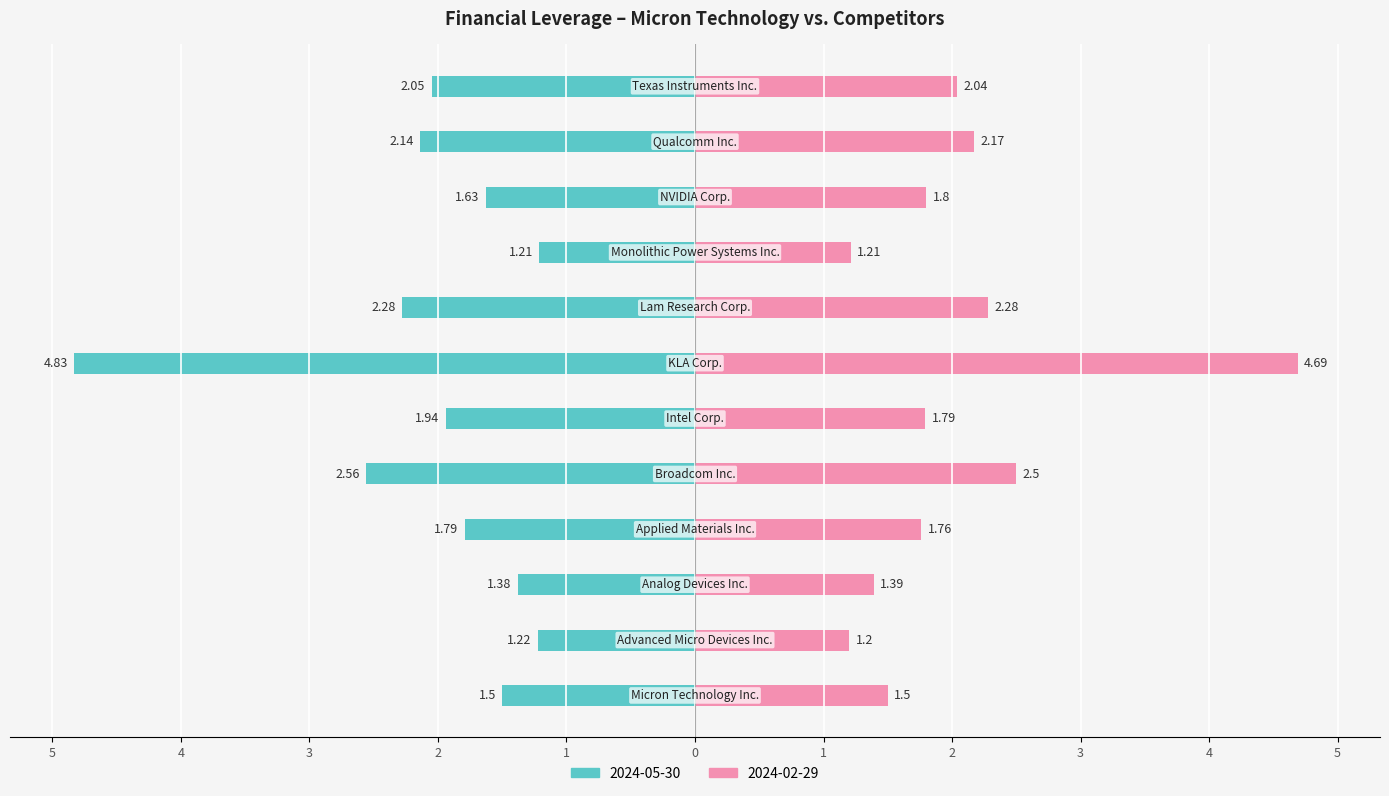

Is the value of 2024-05-30 at Applied Materials Inc. greater than the value of 2024-02-29 at NVIDIA Corp.?

No